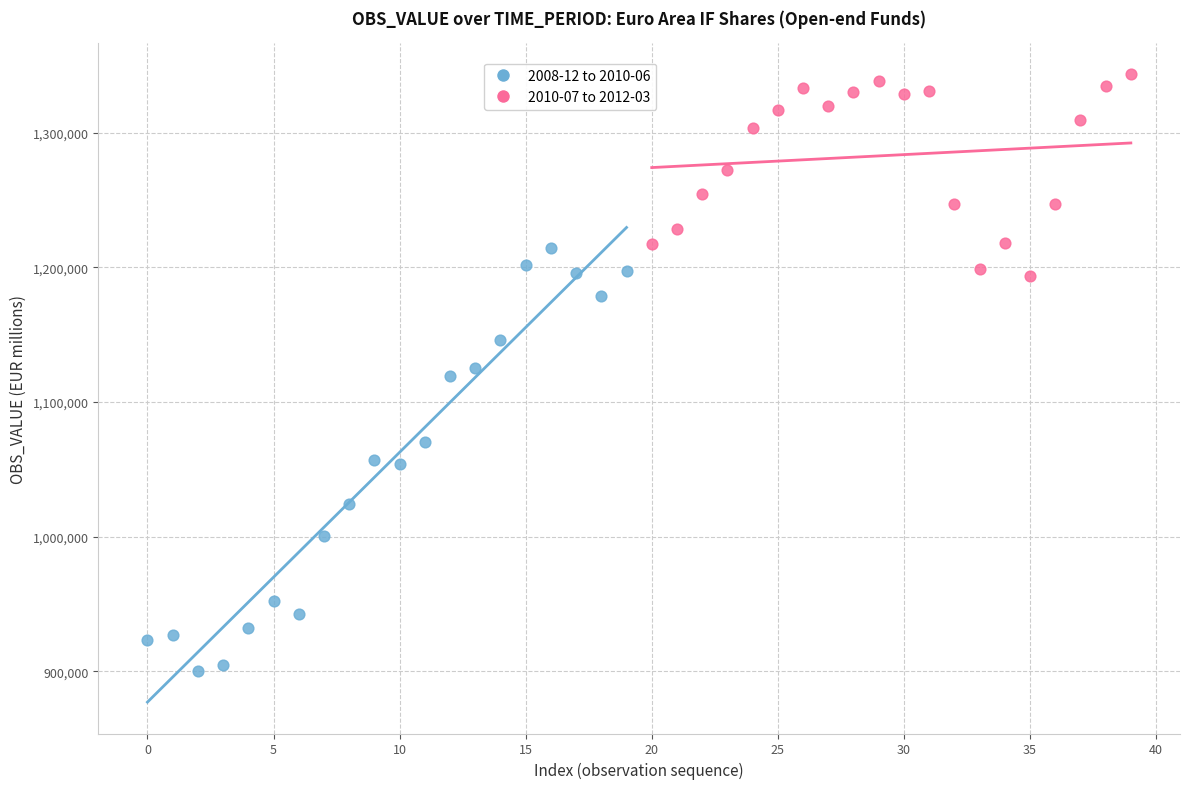

Which series has the largest Y range (max minus min)?

2008-12 to 2010-06